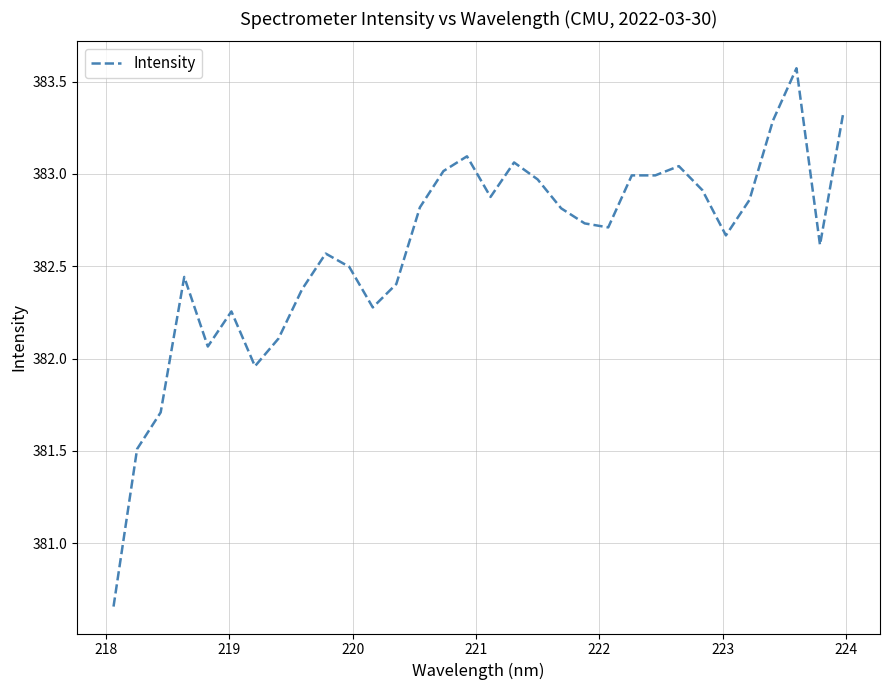

What is the difference between the maximum and minimum values?

2.9